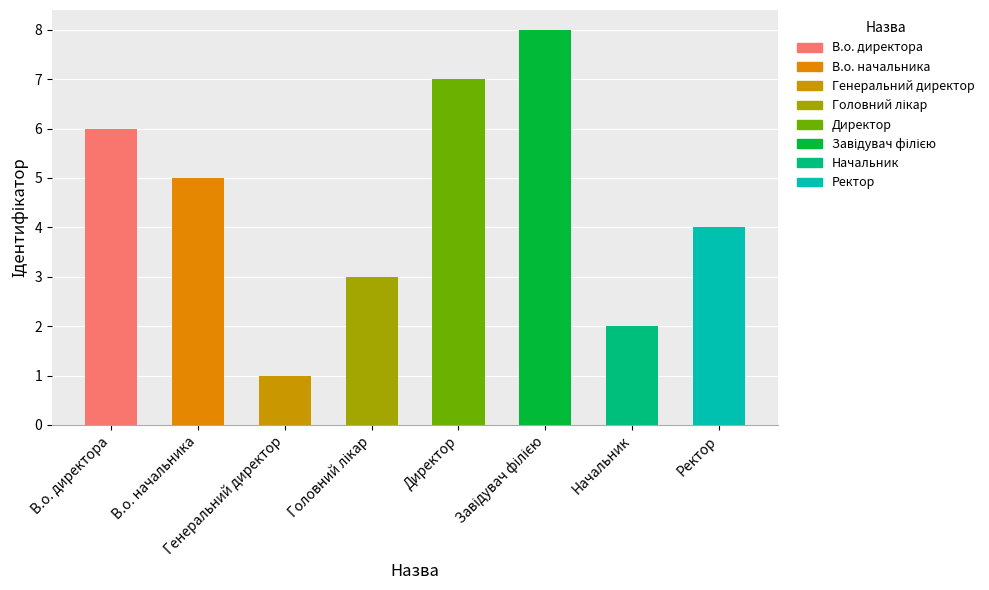

What is the greatest value displayed?

8